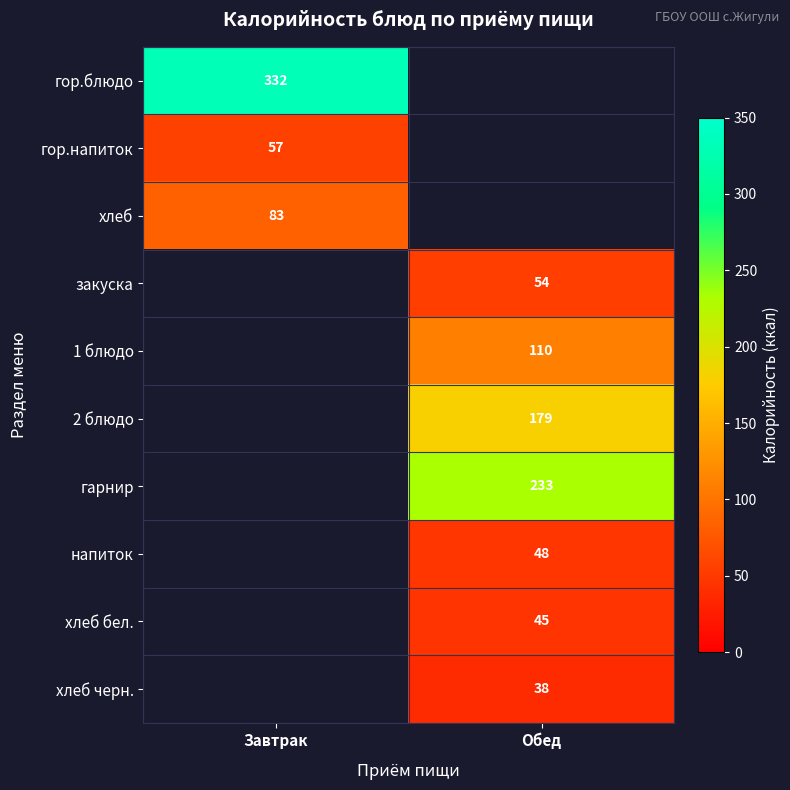

How many categories are shown in the chart?

2